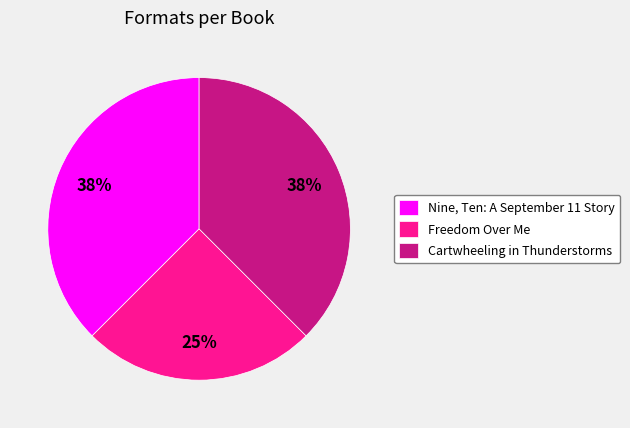

What percentage is the Freedom Over Me slice, to the nearest percent?

25%